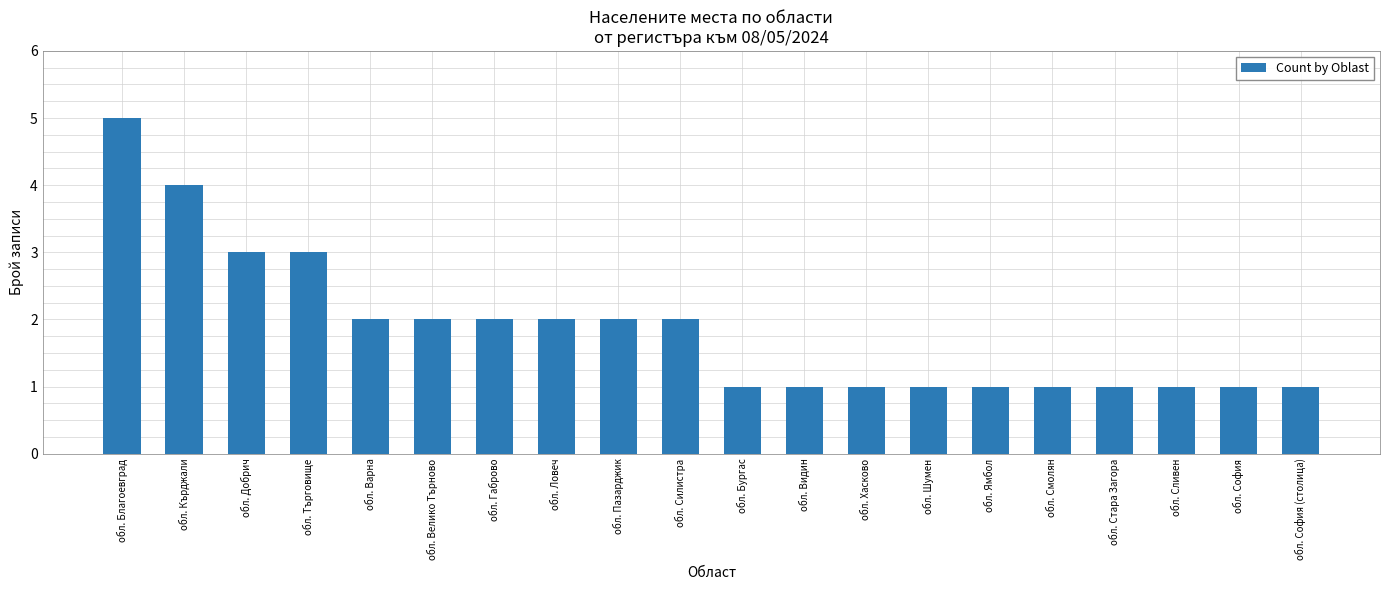

The value at обл. Бургас is 1. True or false?

True